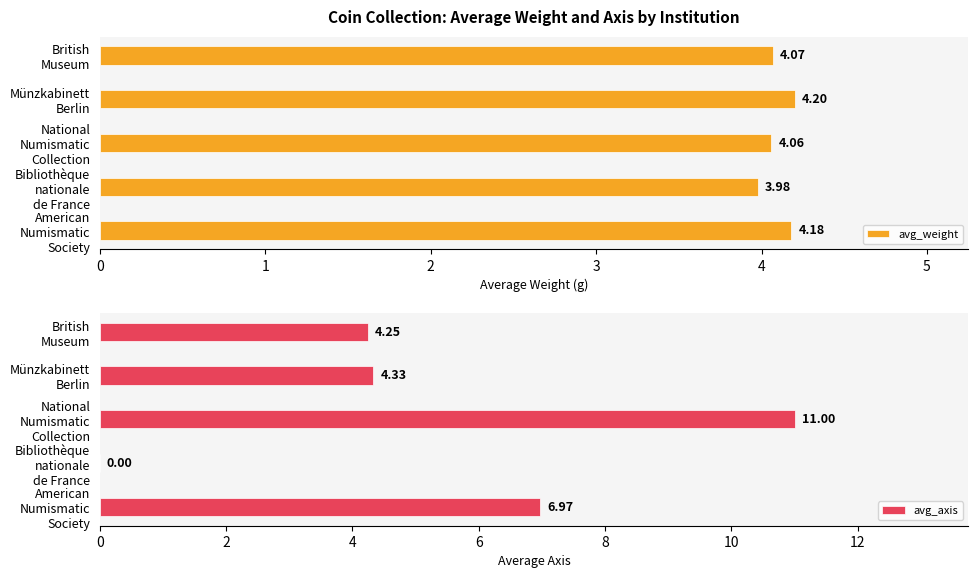

List the series in order of their peak value, highest first.

avg_axis, avg_weight